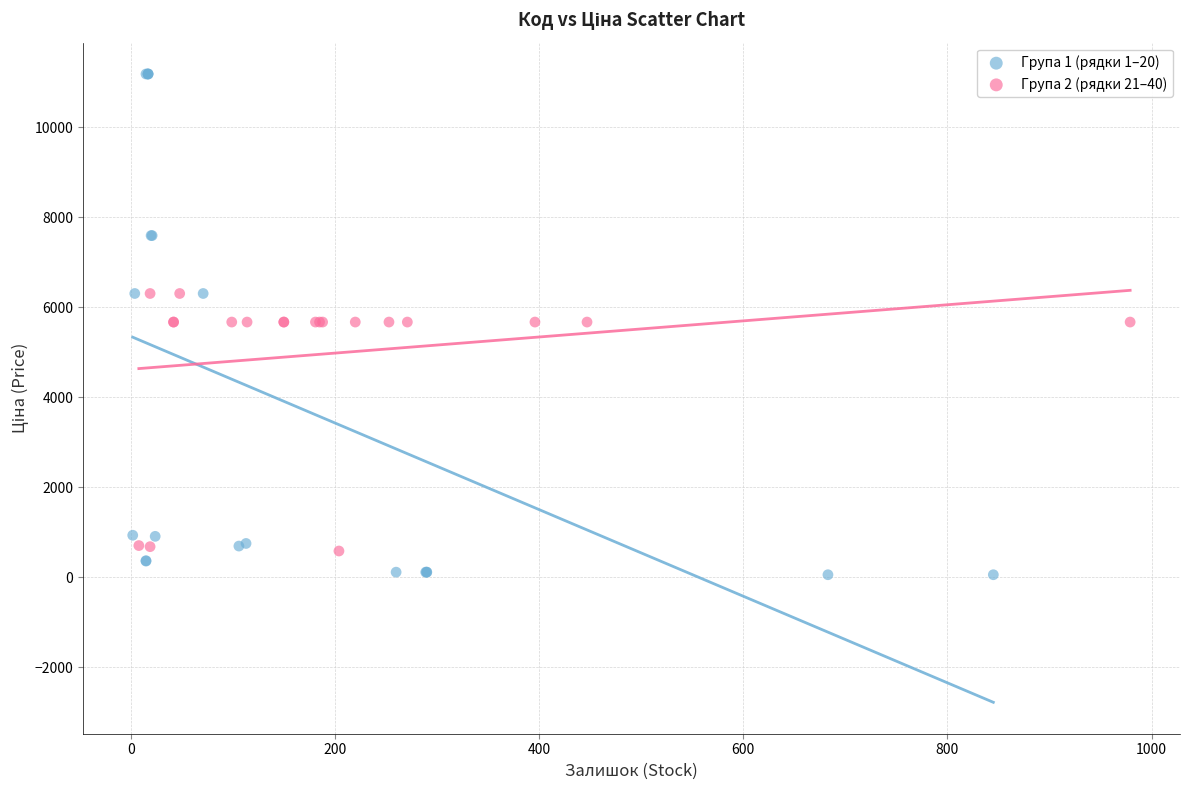

Which series contains the highest Y value?

Група 1 (рядки 1–20)